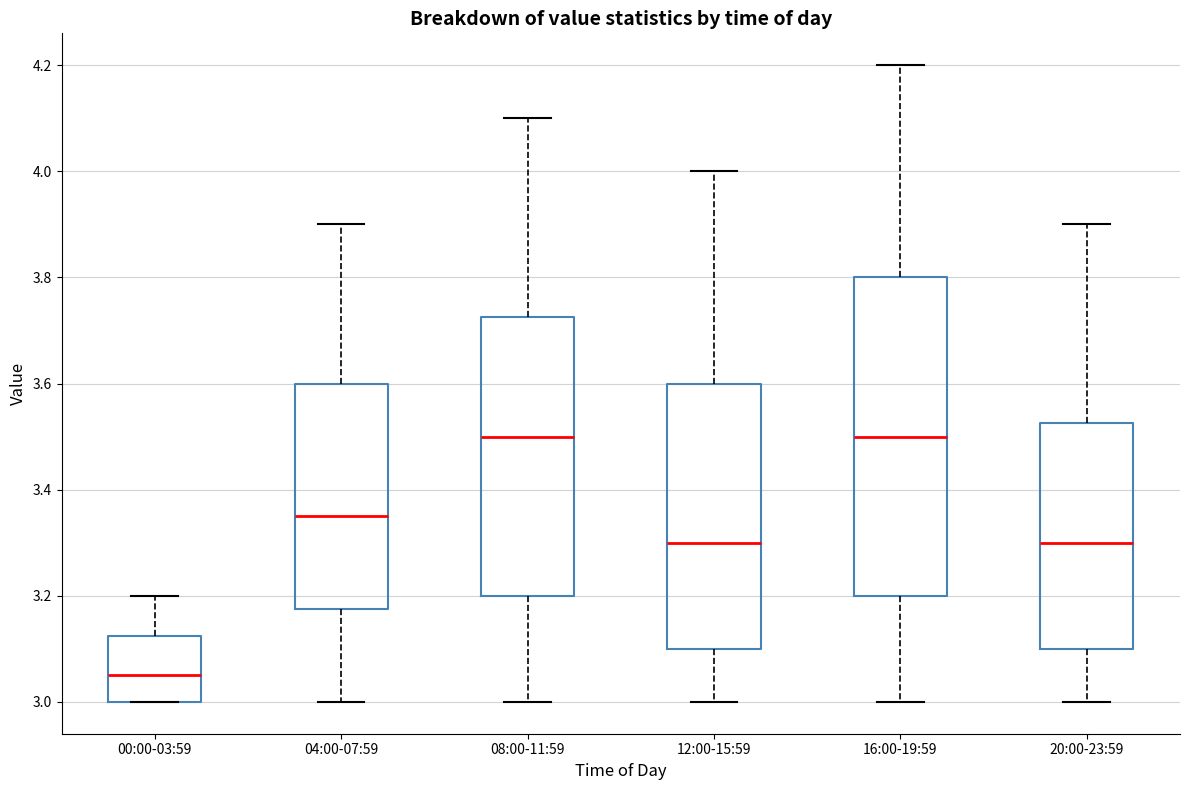

Which box has the lowest median line?

00:00-03:59